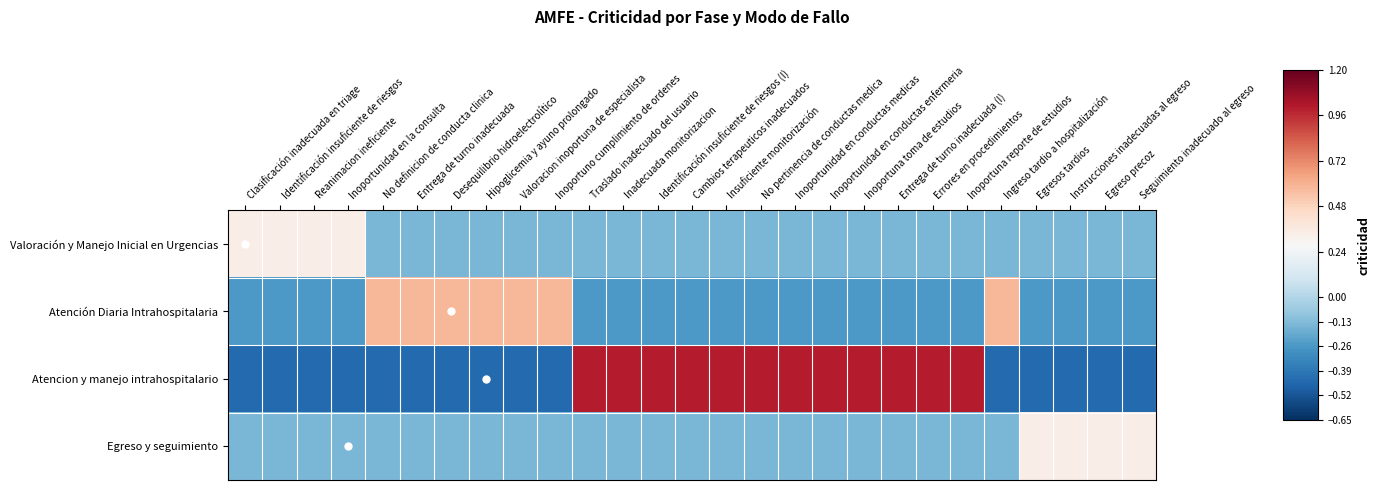

List the series in order of their peak value, highest first.

Atencion y manejo intrahospitalario, Atención Diaria Intrahospitalaria, Valoración y Manejo Inicial en Urgencias, Egreso y seguimiento